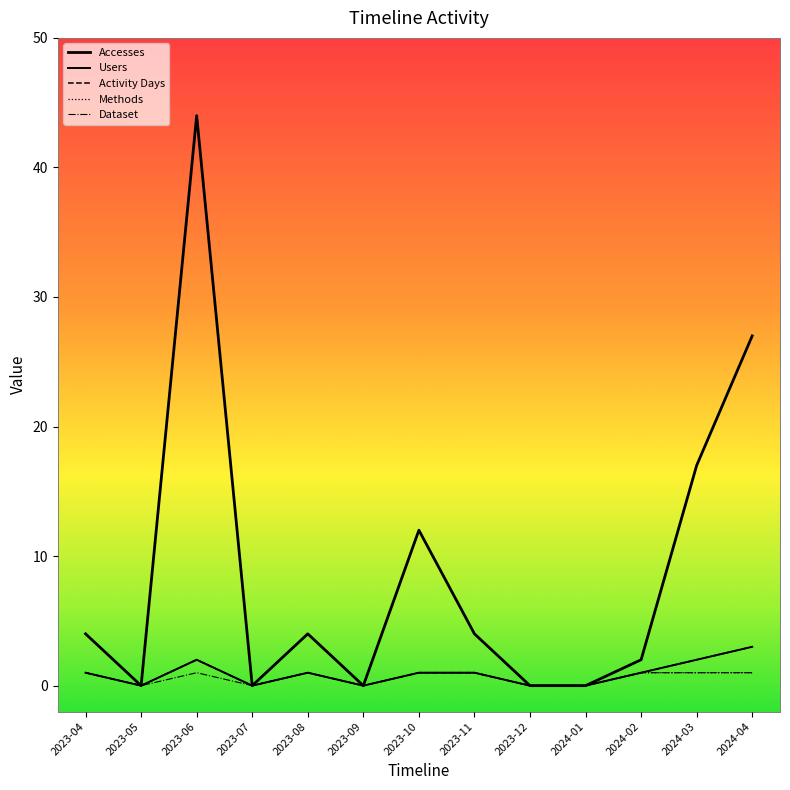

Is this an area chart (filled region under the line)?

Yes